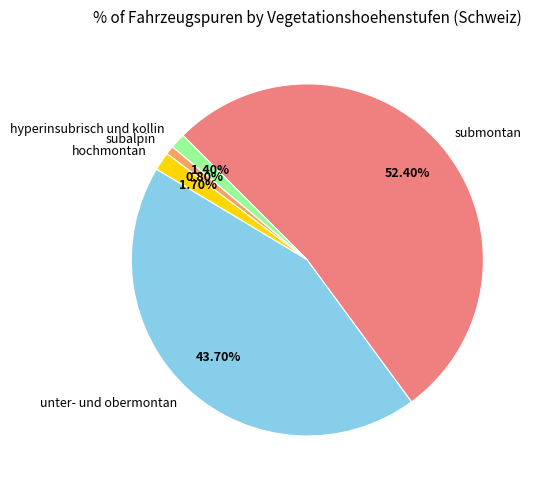

To the nearest percent, what percentage of the pie is submontan?

52%